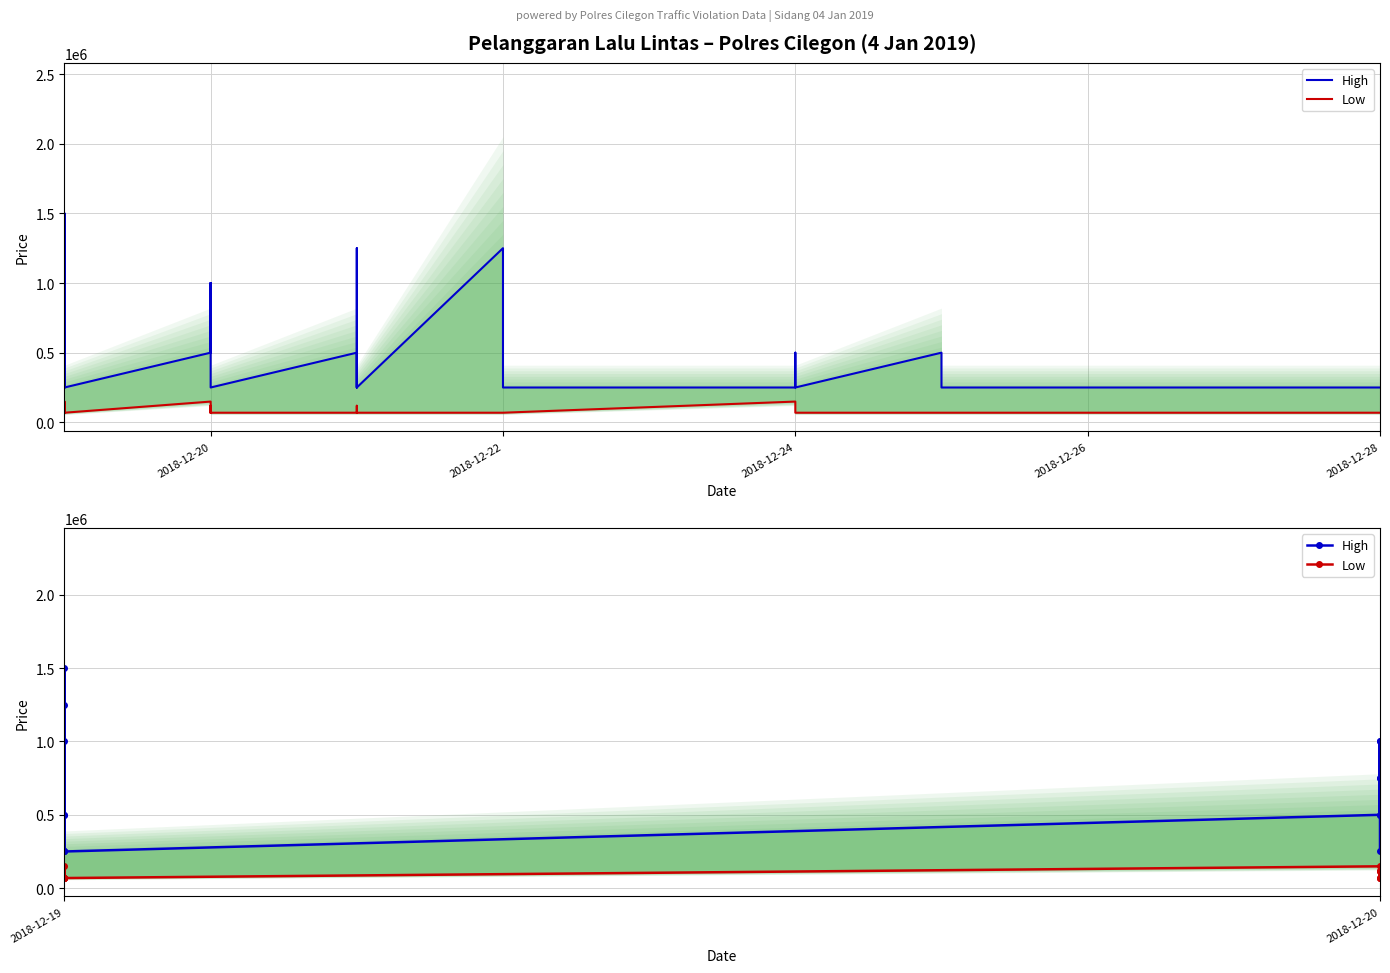

True or false: Low and High cross at least once.

False